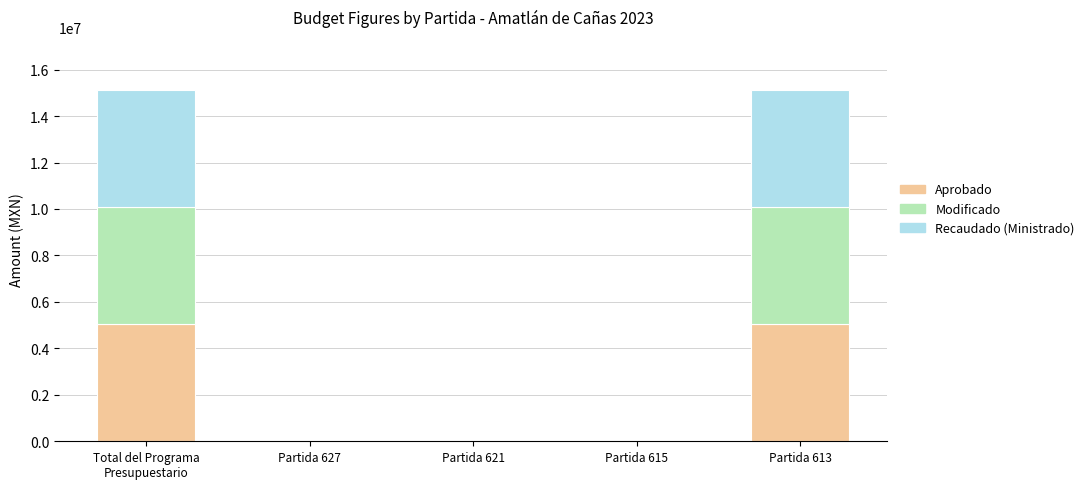

What is the sum of all Aprobado values?

10090196.4